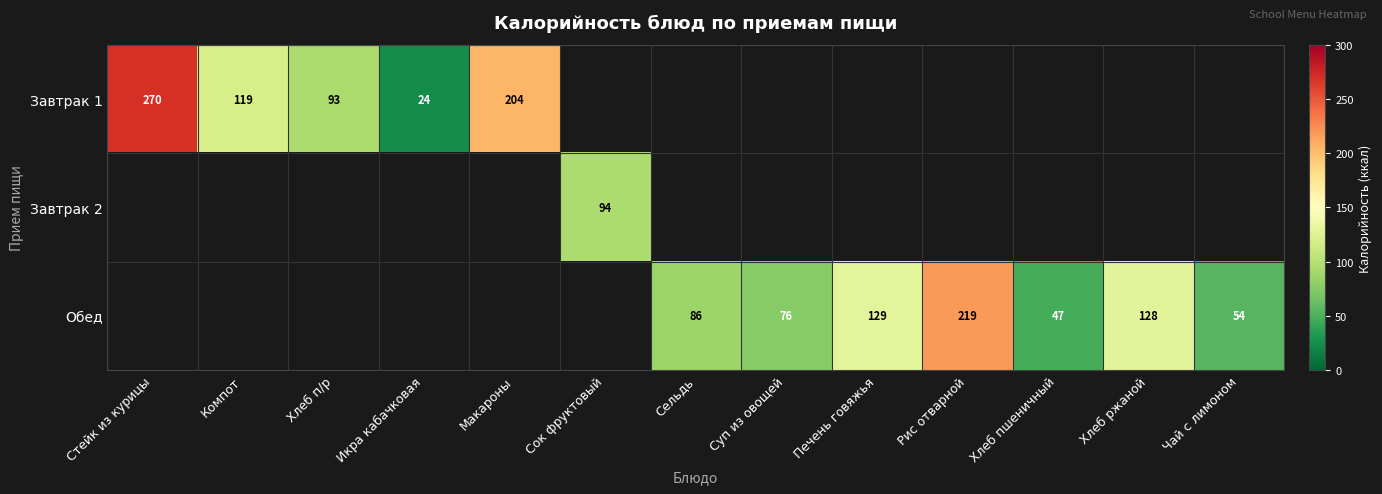

Which has a higher value, Сок фруктовый or Хлеб ржаной?

Хлеб ржаной